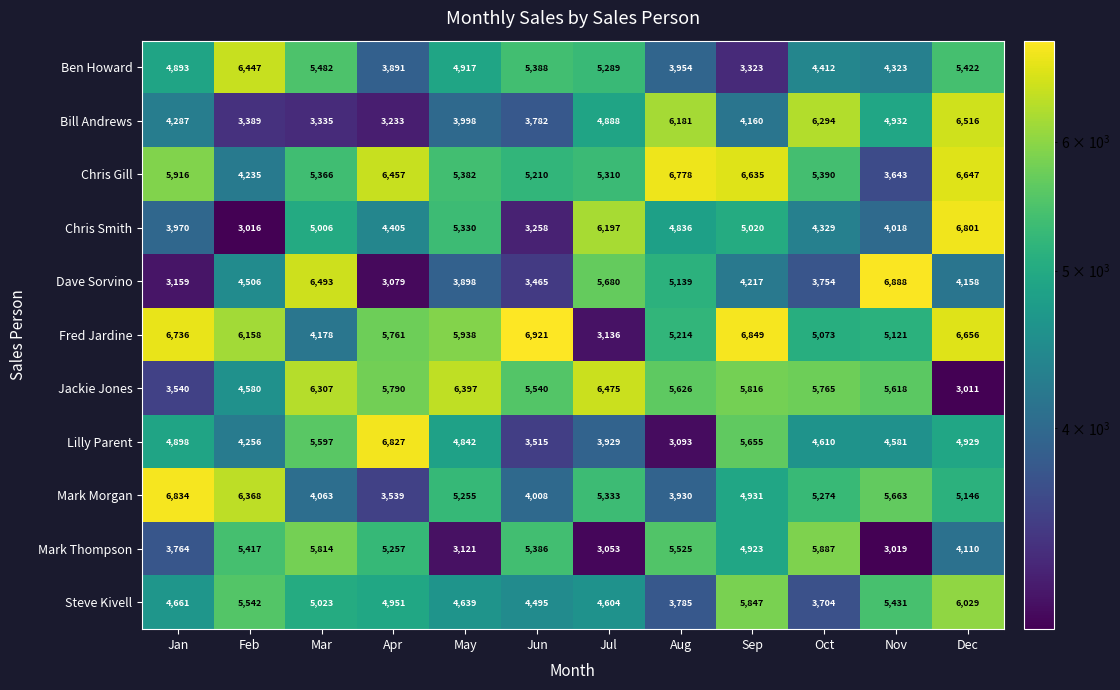

What is the smallest value displayed?

3011